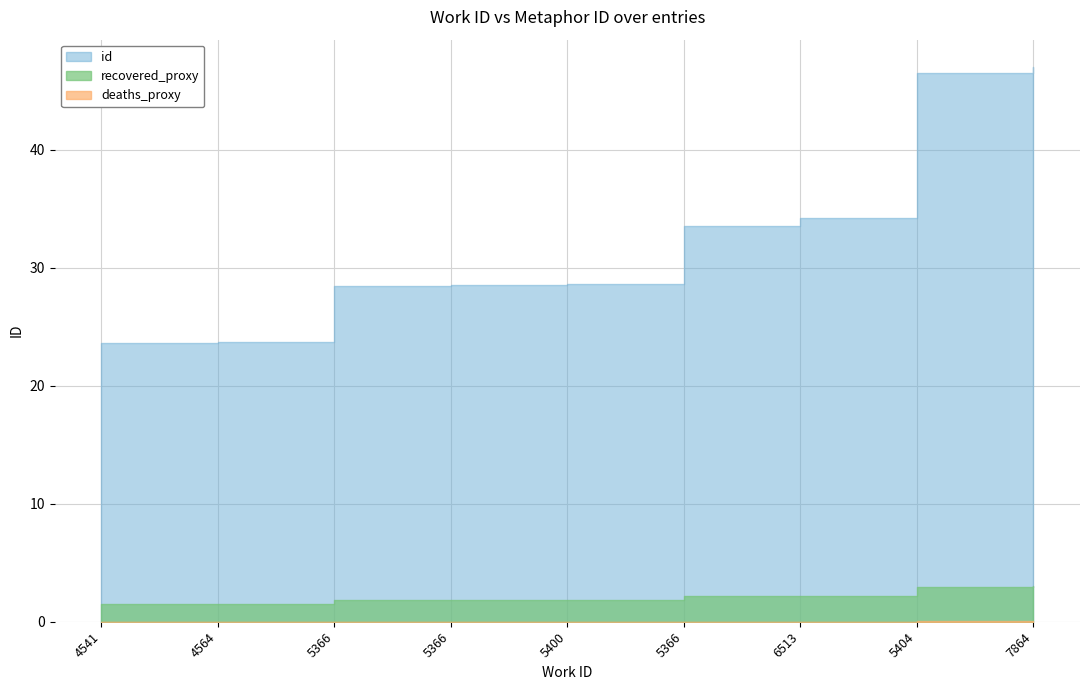

Where is the data nearest to the value 35?

6513